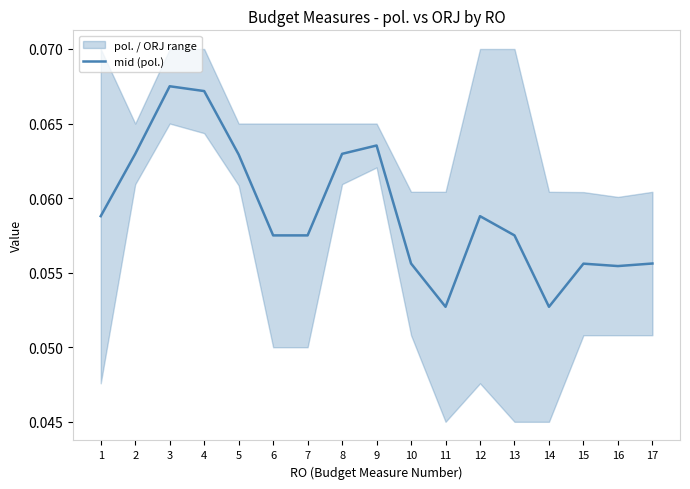

True or false: there are more than 0 points higher than both neighbors.

True